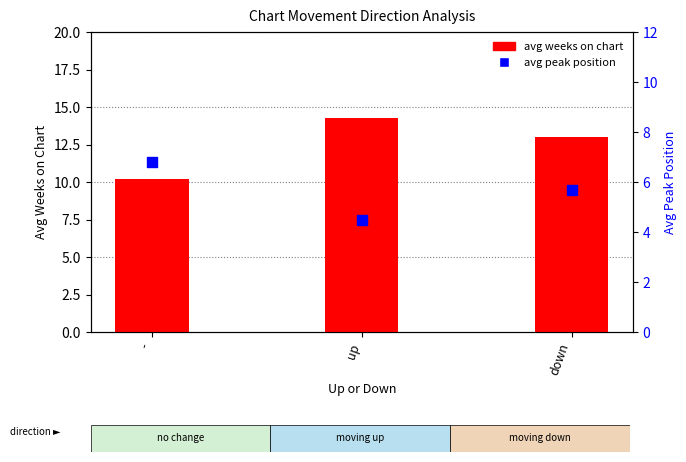

Which series reaches the minimum Y coordinate?

avg peak position